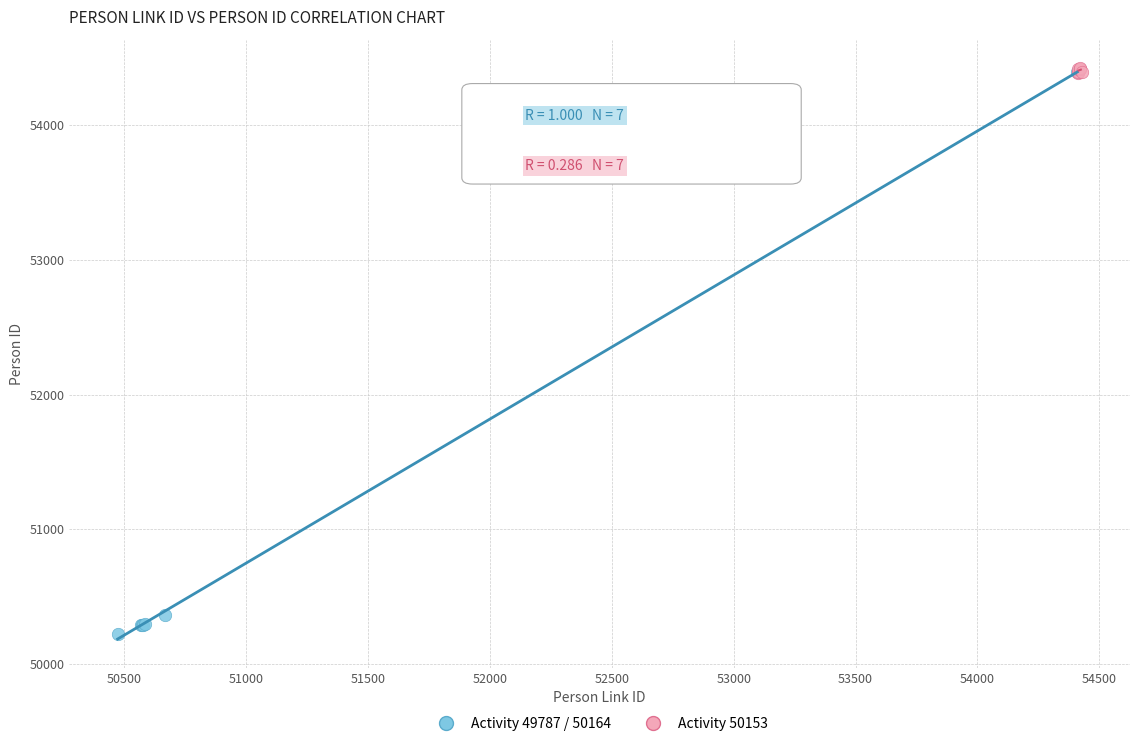

Which series has the widest spread of Y values?

Activity 49787 / 50164